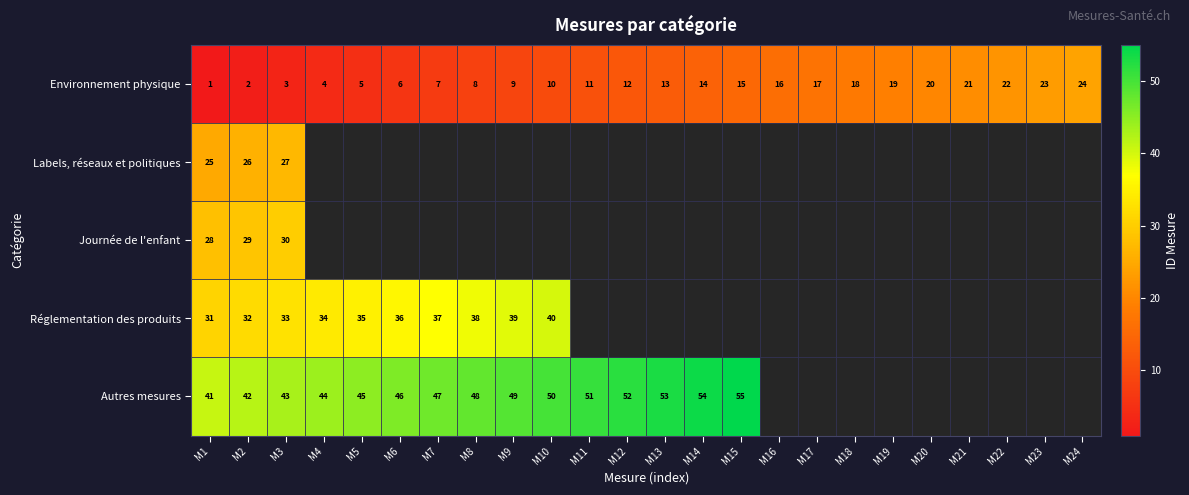

What is the maximum value for Environnement physique?

24